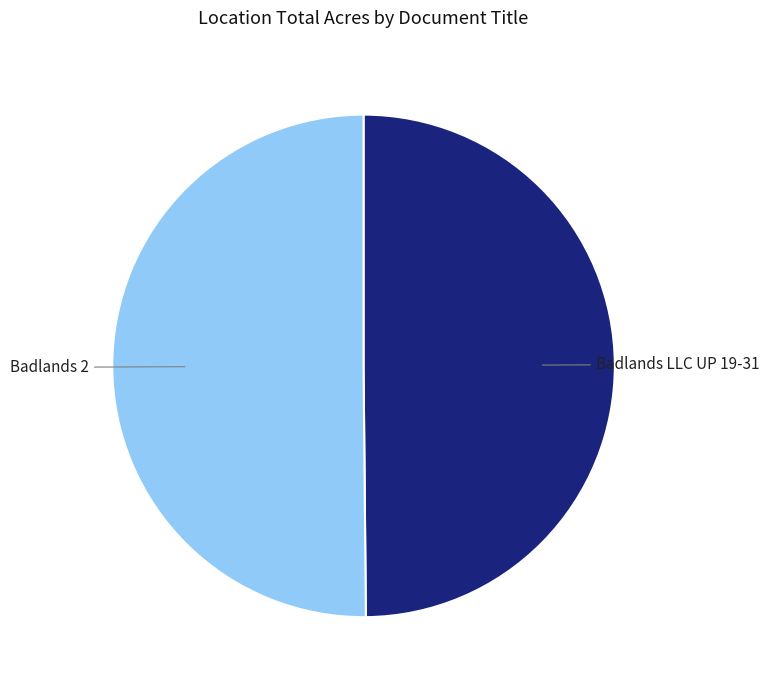

Combined, do Badlands LLC UP 19-31 and Badlands 2 account for over 50%?

Yes